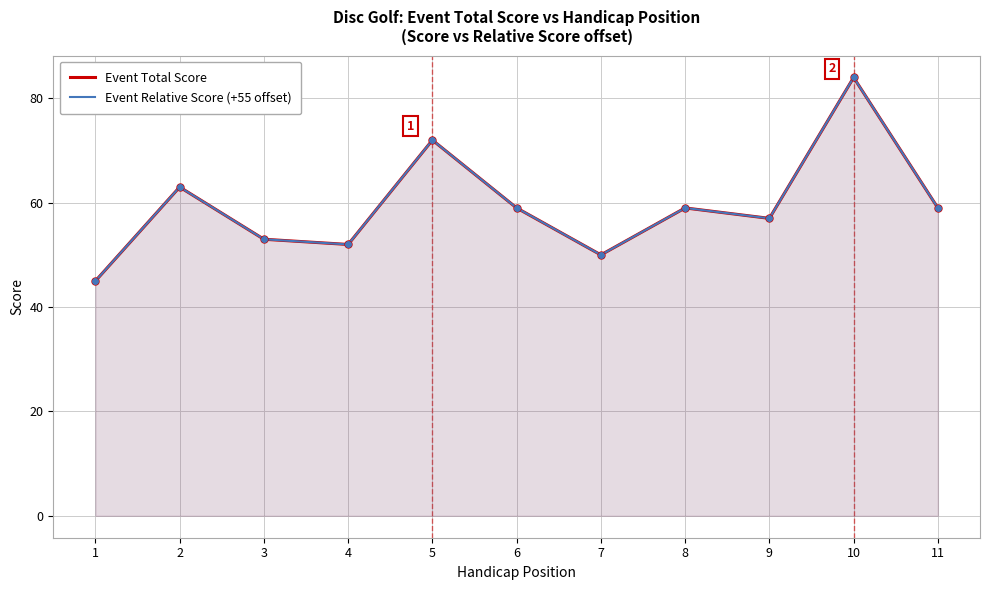

What is the greatest value displayed?

84